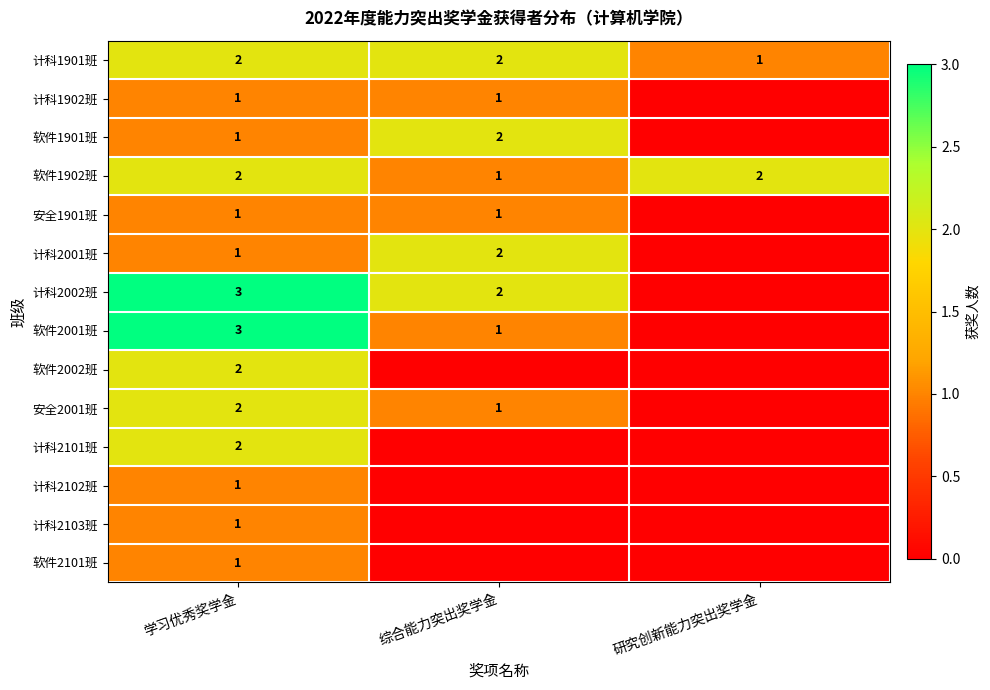

What is the total value across all series at 学习优秀奖学金?

23